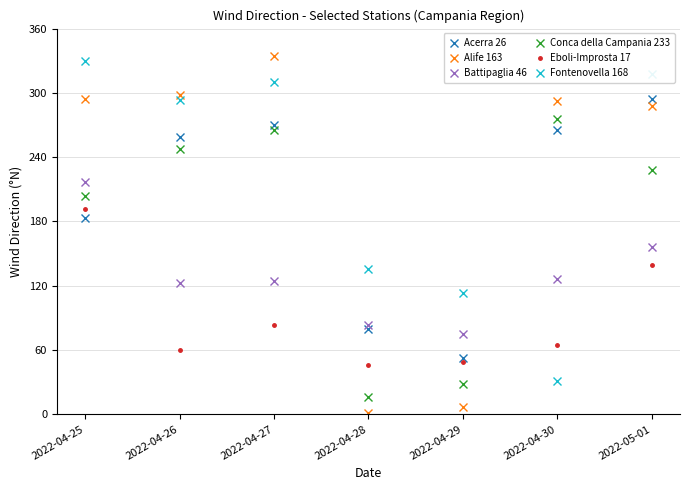

What is the sum of the Fontenovella 168 values at 2022-05-01 and 2022-04-28?

454